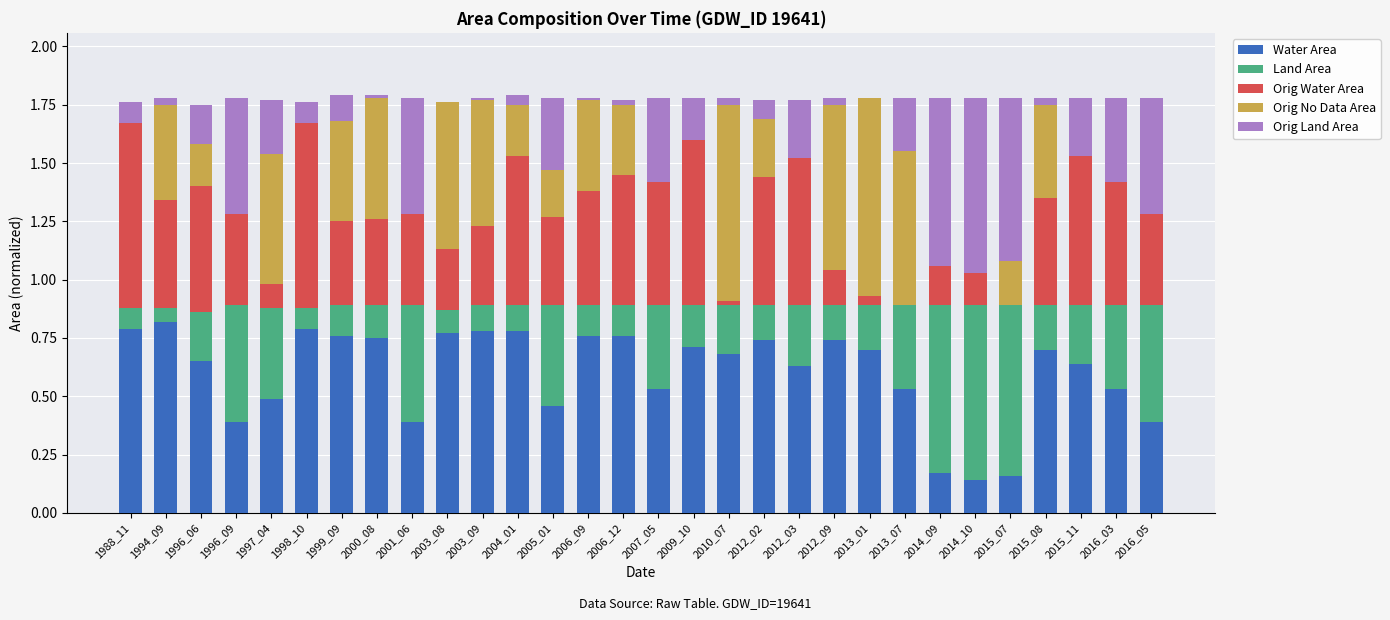

The value of Water Area at 2005_01 is 0.3. True or false?

False